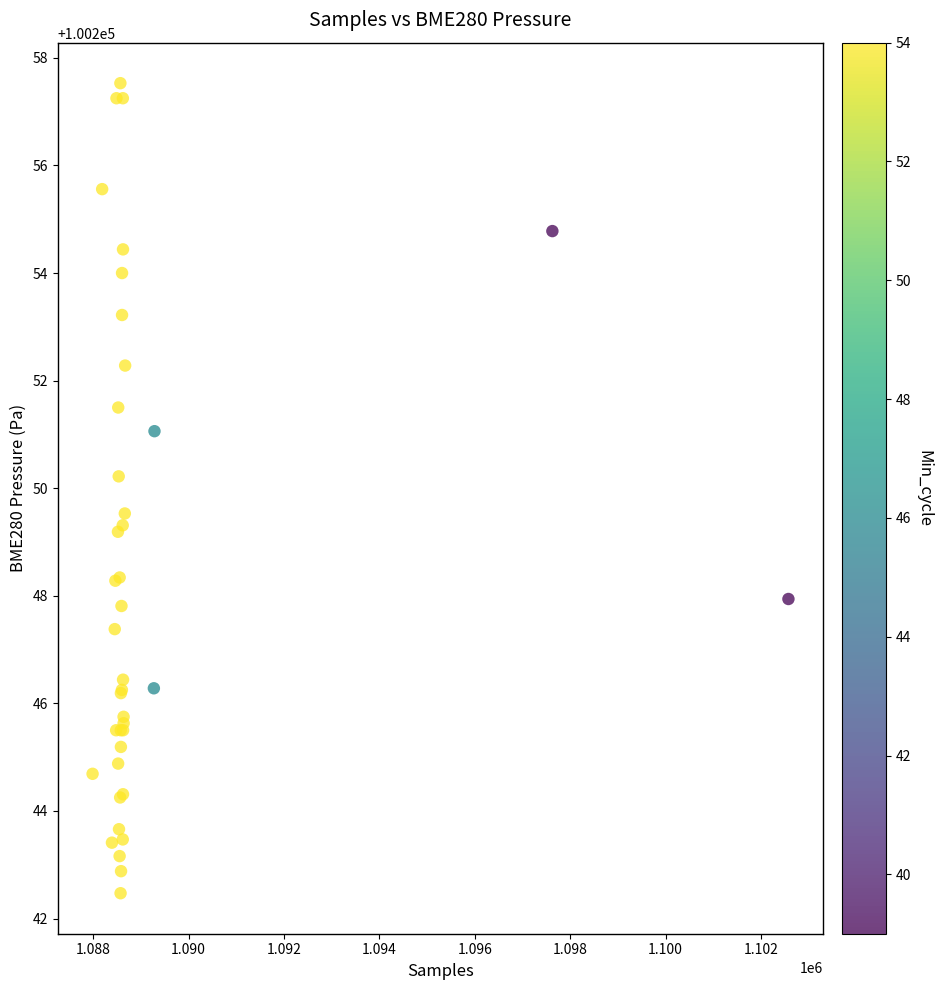

What Y value in the scatter plot is closest to 100250?

100250.2